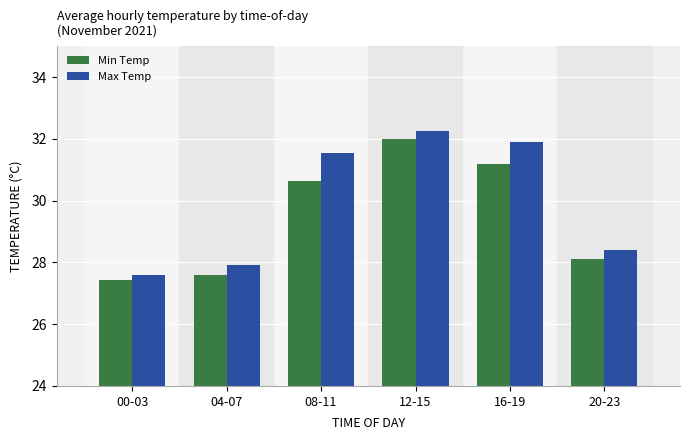

How many bars are there in total?

12